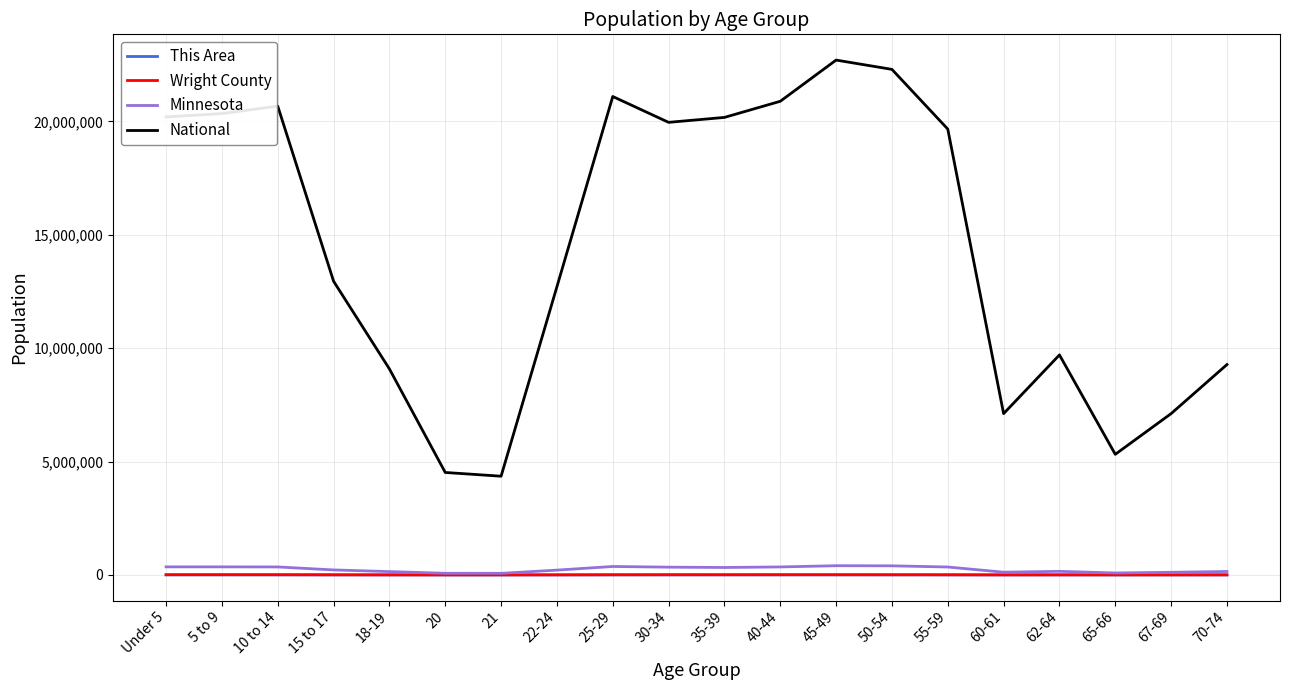

Which series has the largest total across all categories?

National